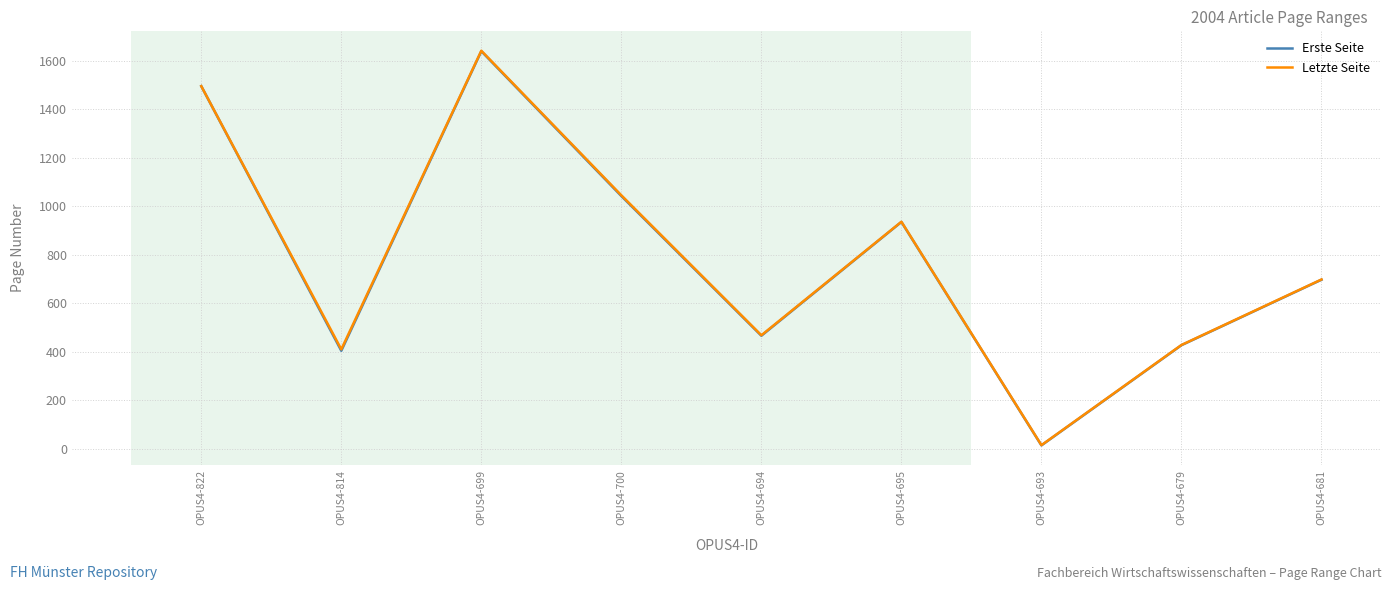

What is the difference between the Erste Seite values at OPUS4-679 and OPUS4-681?

270